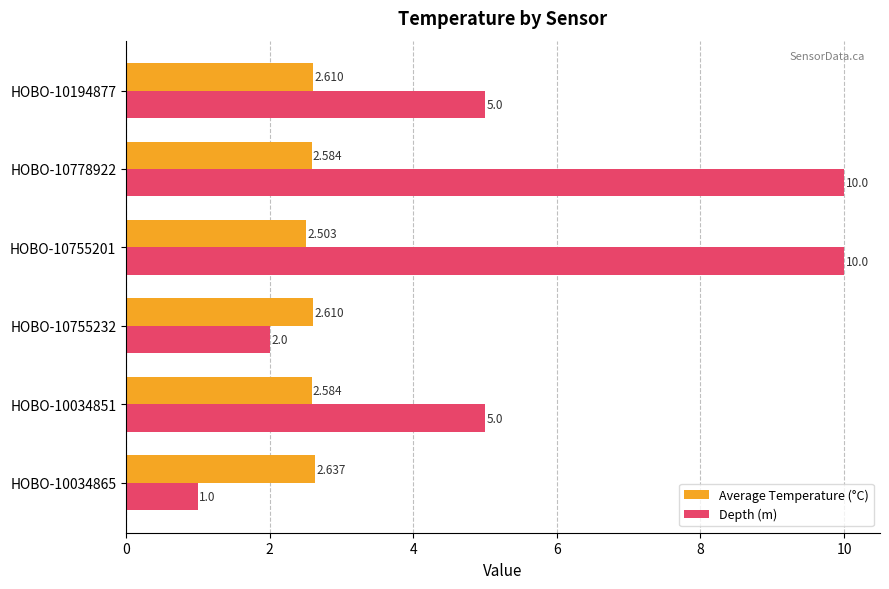

List the series in order of their overall mean, highest first.

Depth (m), Average Temperature (°C)